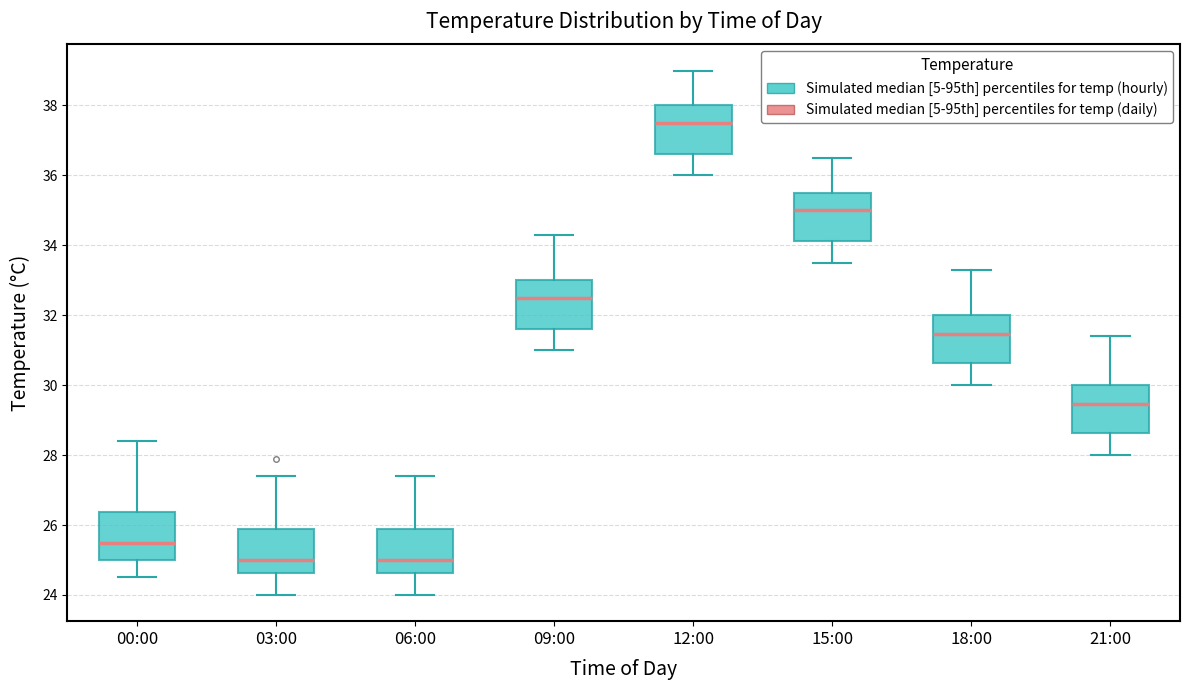

Reading left to right, read every box against the y-axis: the position of its median line, the range the box covers, and the ends of its whiskers. The values are not printed on the chart, so give them approximately, as read against the axis.

00:00: median 25.6, box 25.0 to 26.4, whiskers 24.6 to 28.4
03:00: median 25.0, box 24.6 to 25.8, whiskers 24.0 to 27.4
06:00: median 25.0, box 24.6 to 25.8, whiskers 24.0 to 27.4
09:00: median 32.6, box 31.6 to 33.0, whiskers 31.0 to 34.4
12:00: median 37.6, box 36.6 to 38.0, whiskers 36.0 to 39.0
15:00: median 35.0, box 34.2 to 35.6, whiskers 33.6 to 36.6
18:00: median 31.4, box 30.6 to 32.0, whiskers 30.0 to 33.4
21:00: median 29.4, box 28.6 to 30.0, whiskers 28.0 to 31.4